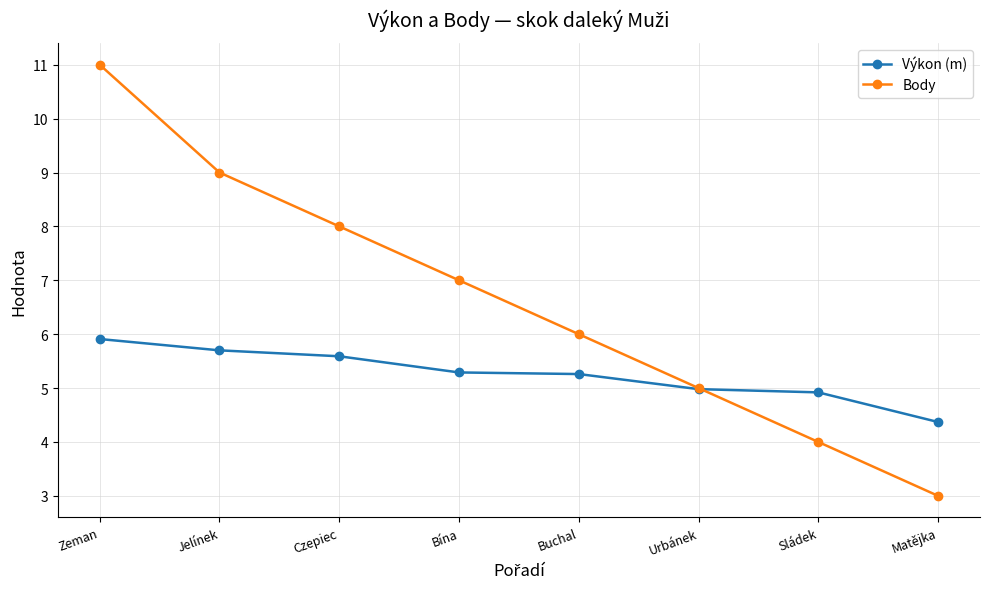

True or false: Body and Výkon (m) intersect in this chart.

True